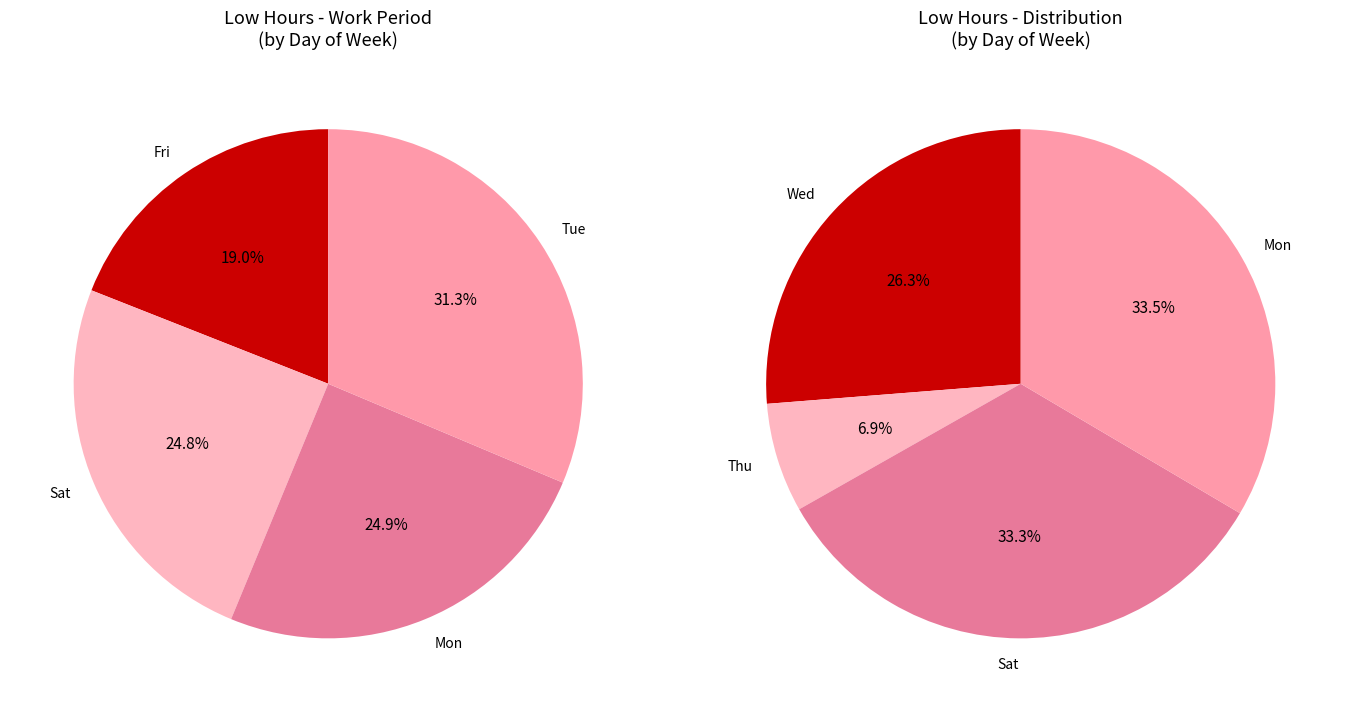

What is the largest slice in the pie chart?

4-Mon